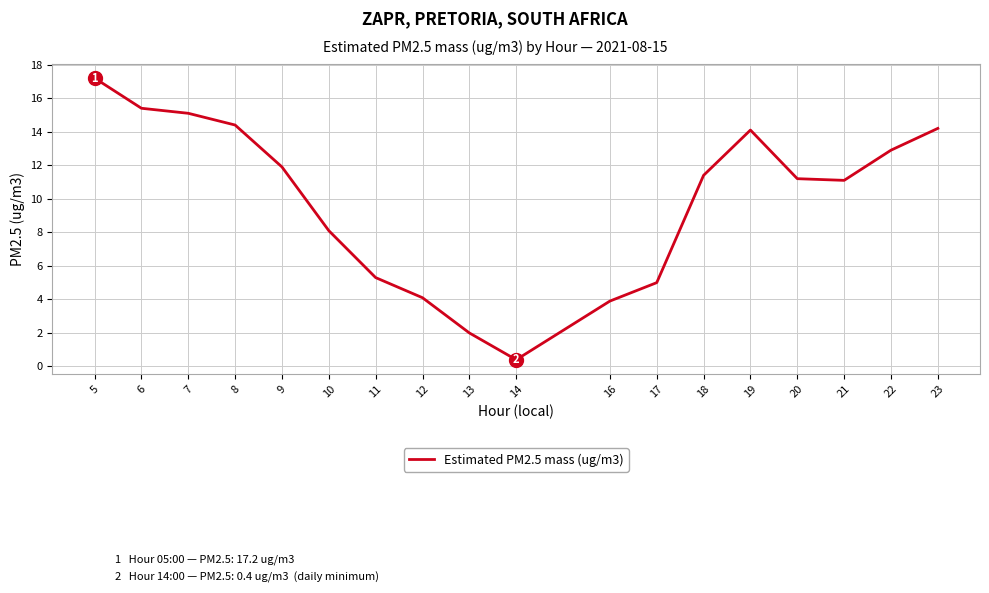

Which label corresponds to the smallest value in the chart?

14